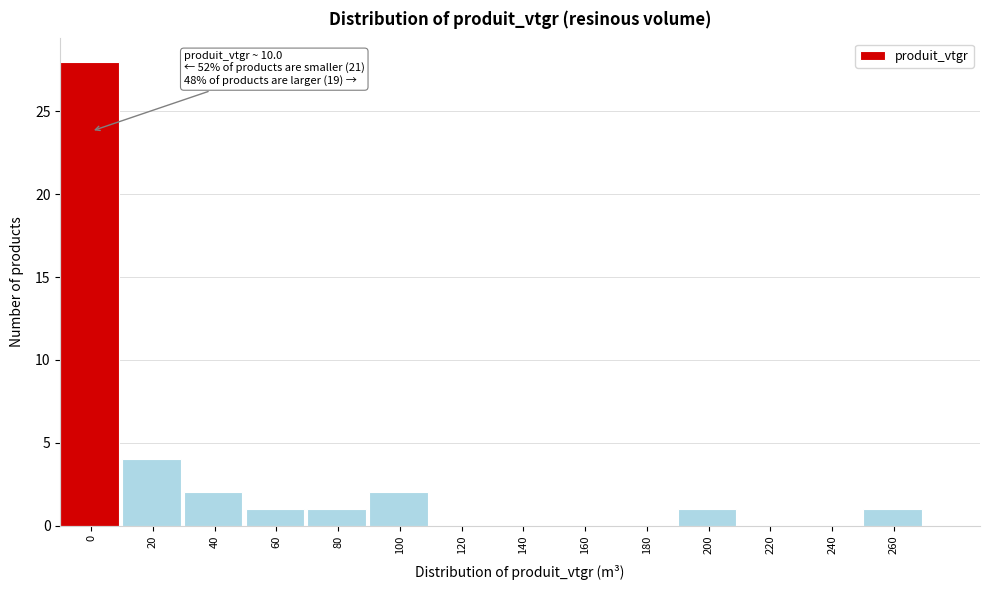

Reading left to right, transcribe all the data shown in this chart.

0=28	20=4	40=2	60=1	80=1	100=2	120=0	140=0	160=0	180=0	200=1	220=0	240=0	260=1